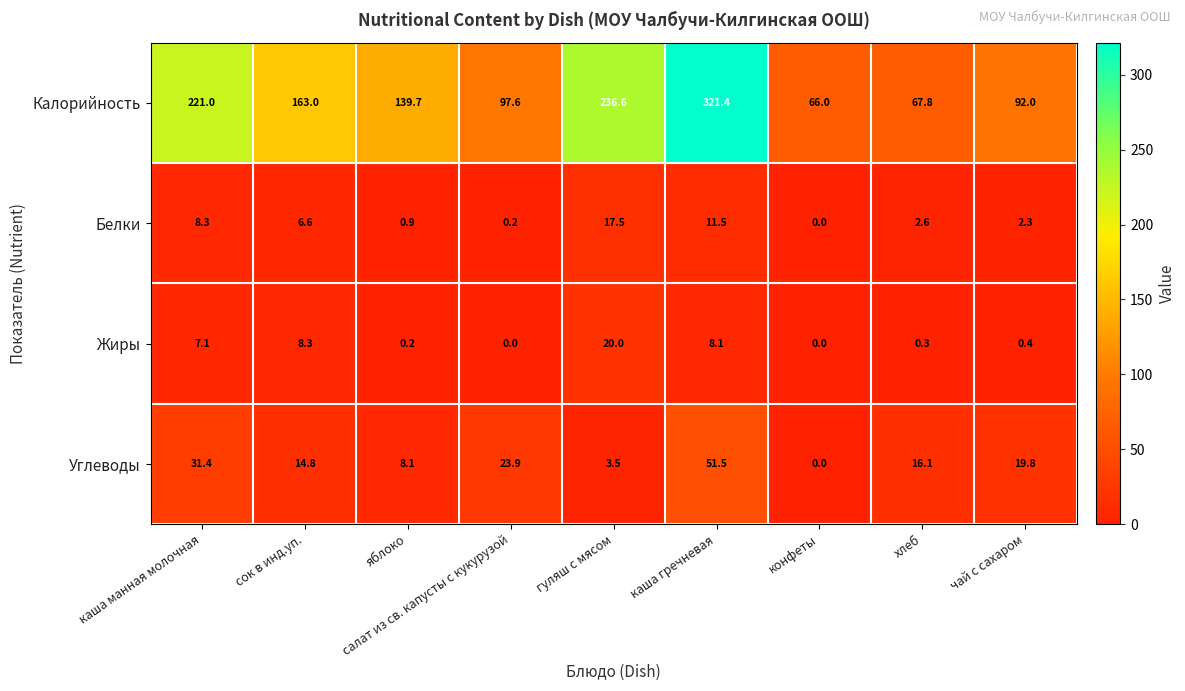

Where is Жиры nearest to the value 10?

сок в инд.уп.